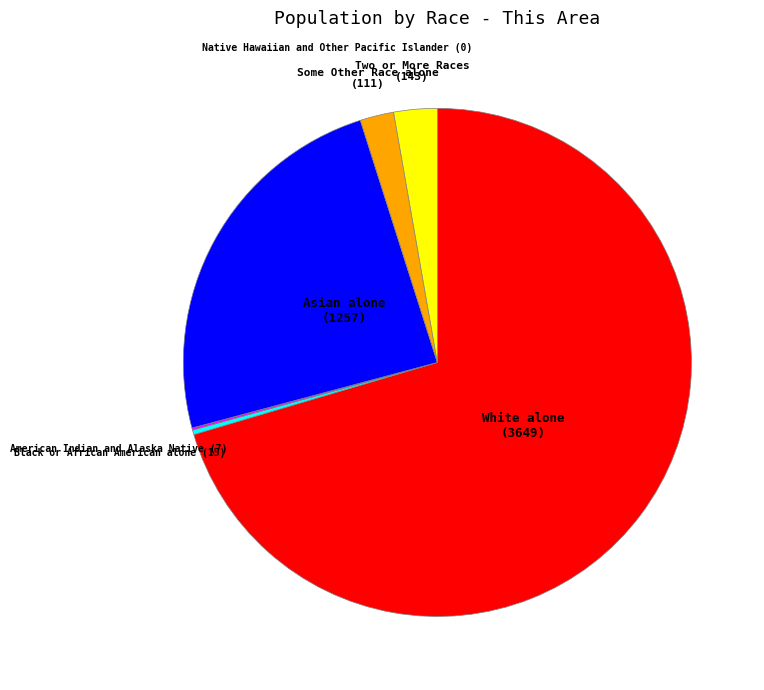

Which slice is the largest?

White alone